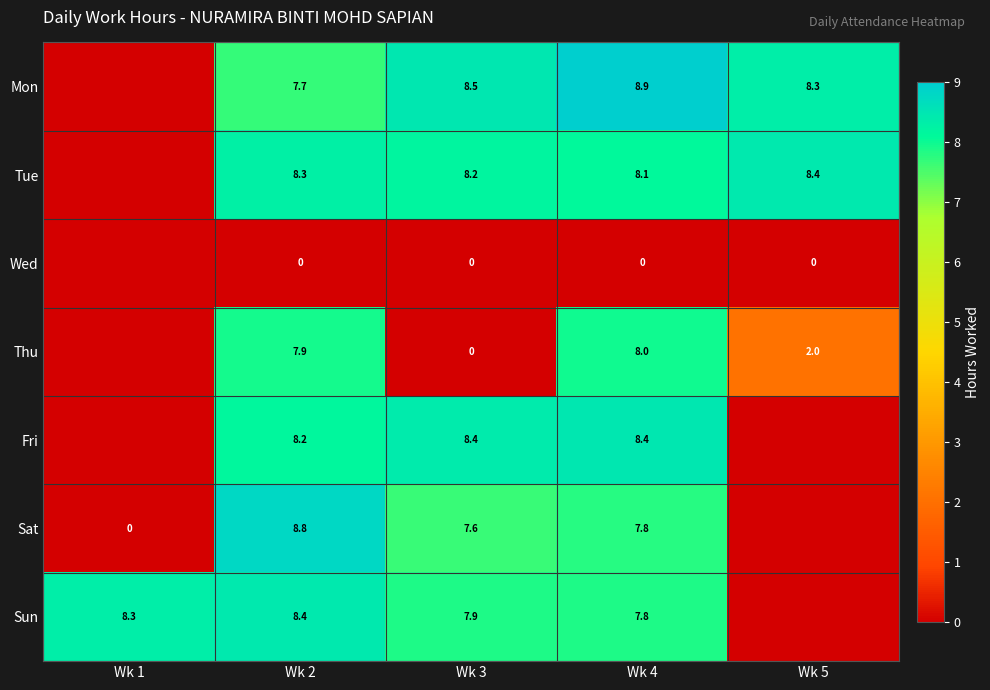

What is the total value across all series at Wk 2?

49.3